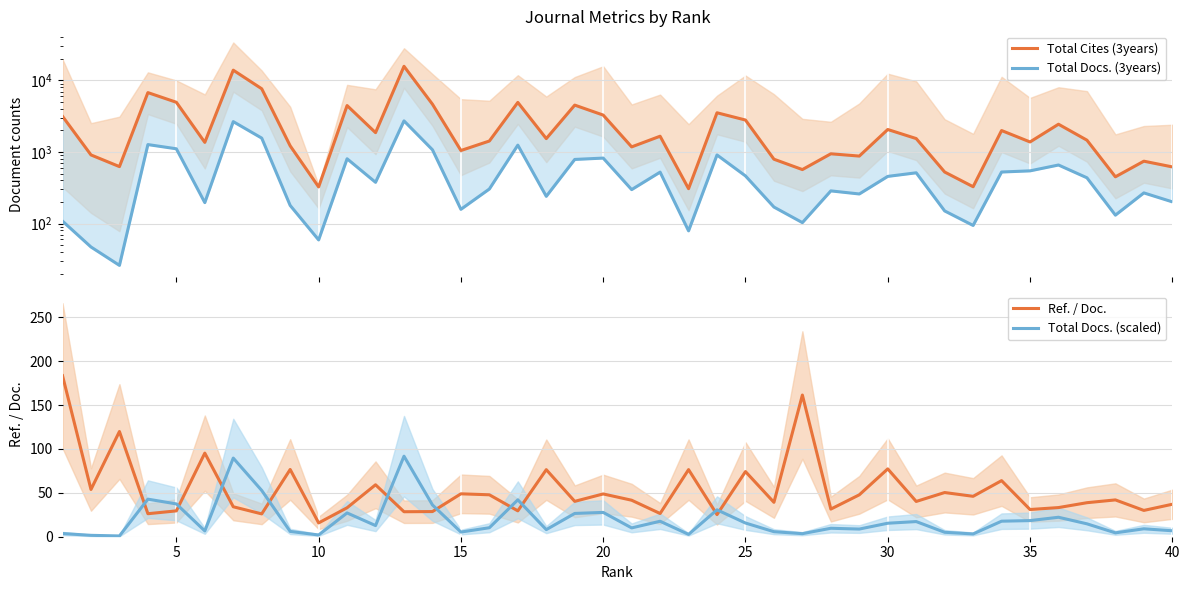

True or false: Total Docs. (scaled) has a value of 15.6 at 25.

True